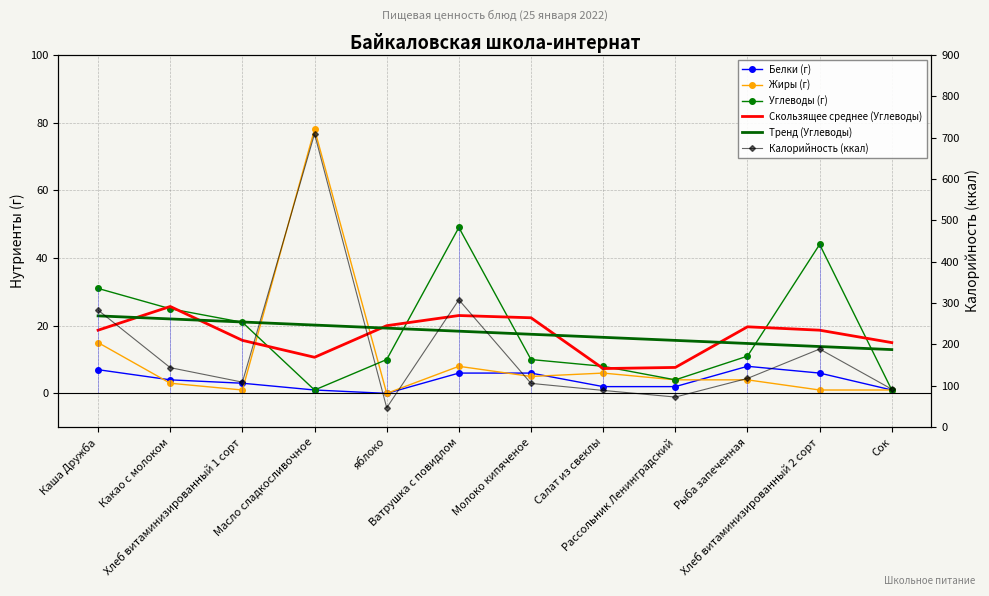

Where is Калорийность (ккал) nearest to the value 378?

Ватрушка с повидлом